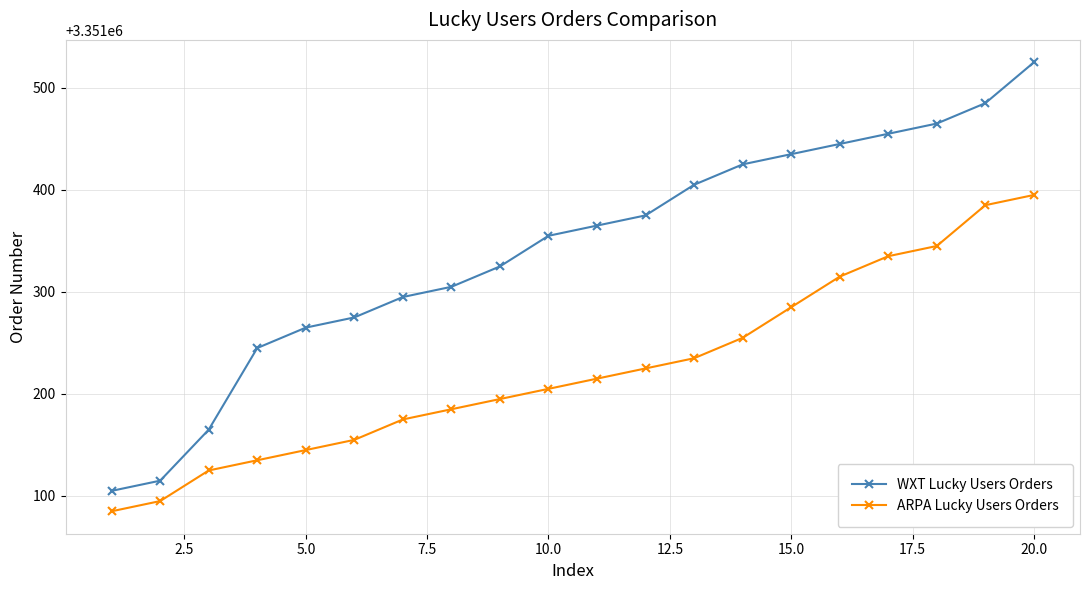

What is the difference between the maximum and minimum values in the WXT Lucky Users Orders series?

420